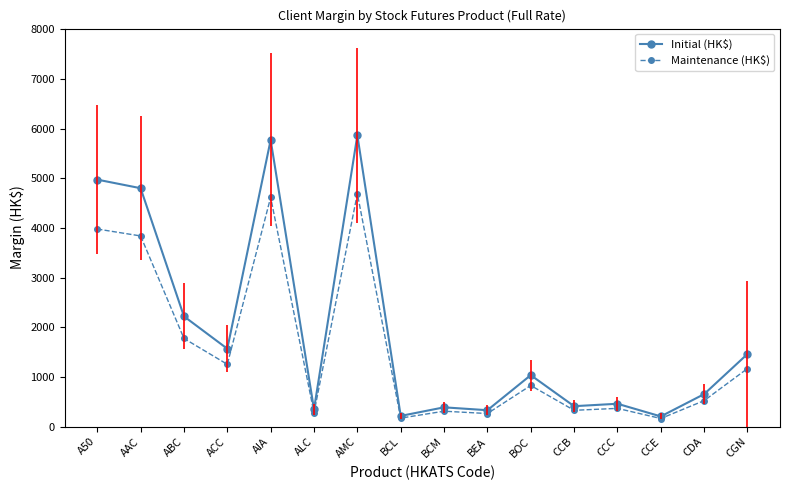

What is the value of the Maintenance (HK$) point at the 11th from the left?

829